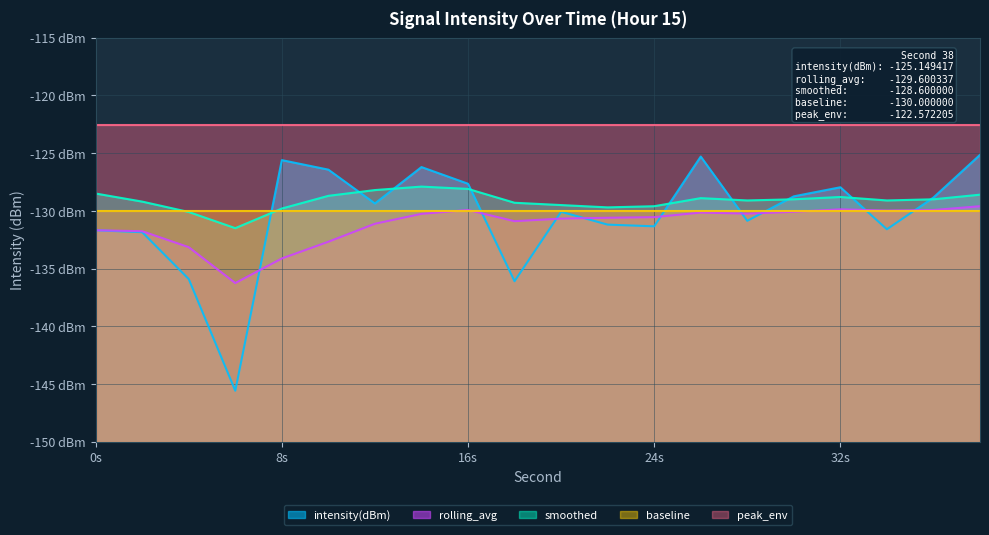

What is the value of the rolling_avg point at the 3rd from the left?

-133.1